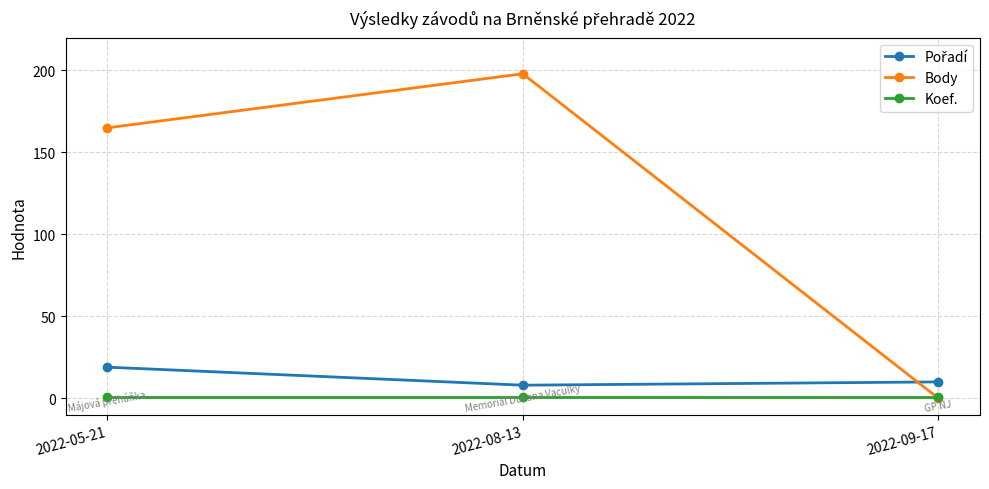

How many lines are shown in the chart?

3